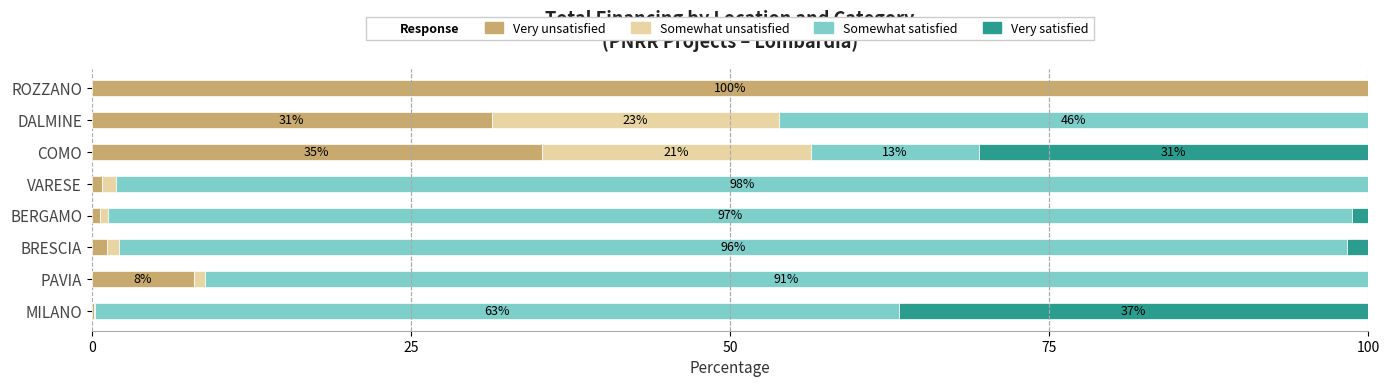

What is the highest value of the Very unsatisfied series?

100.0